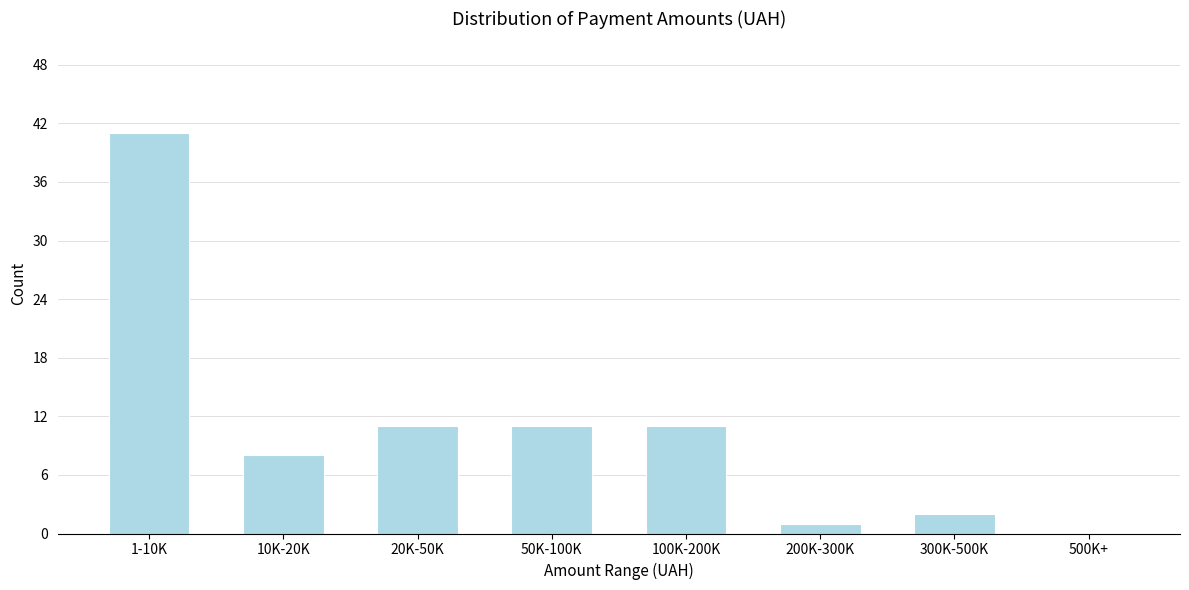

Reading right to left, list all the values displayed in this chart.

500K+=0	300K-500K=2	200K-300K=1	100K-200K=11	50K-100K=11	20K-50K=11	10K-20K=8	1-10K=41